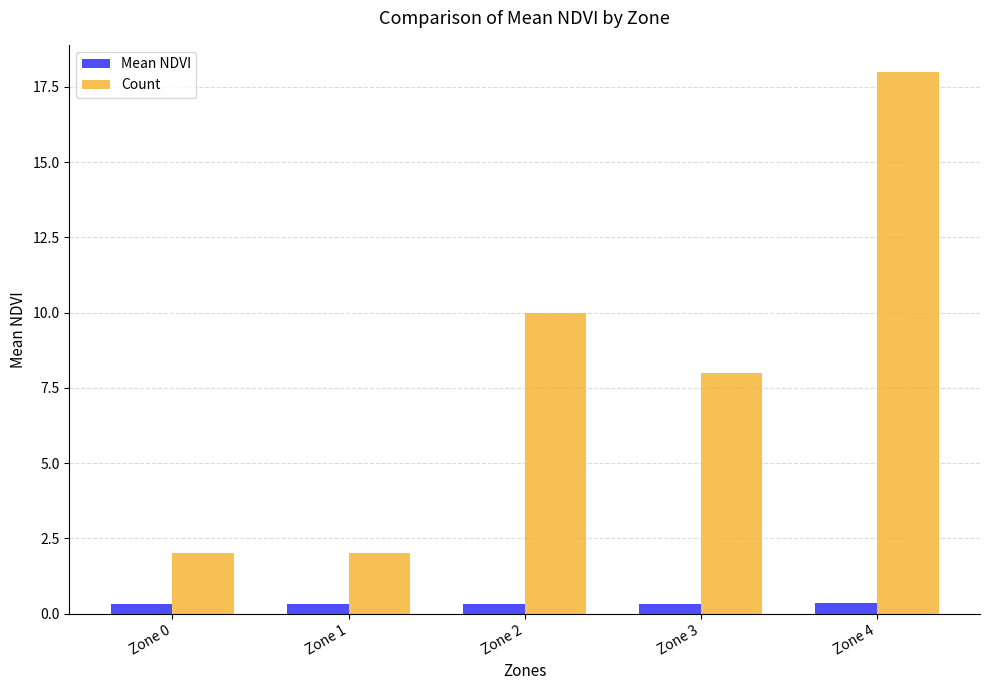

How many categories are shown in the chart?

5